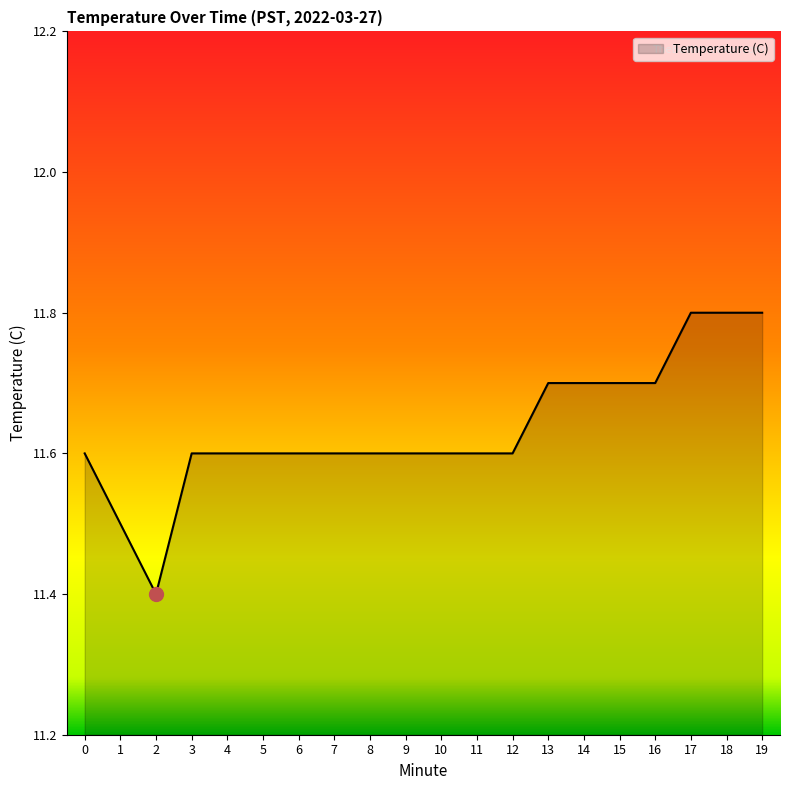

Reading left to right, extract all data points from this chart.

11.6	11.5	11.4	11.6	11.6	11.6	11.6	11.6	11.6	11.6	11.6	11.6	11.6	11.7	11.7	11.7	11.7	11.8	11.8	11.8